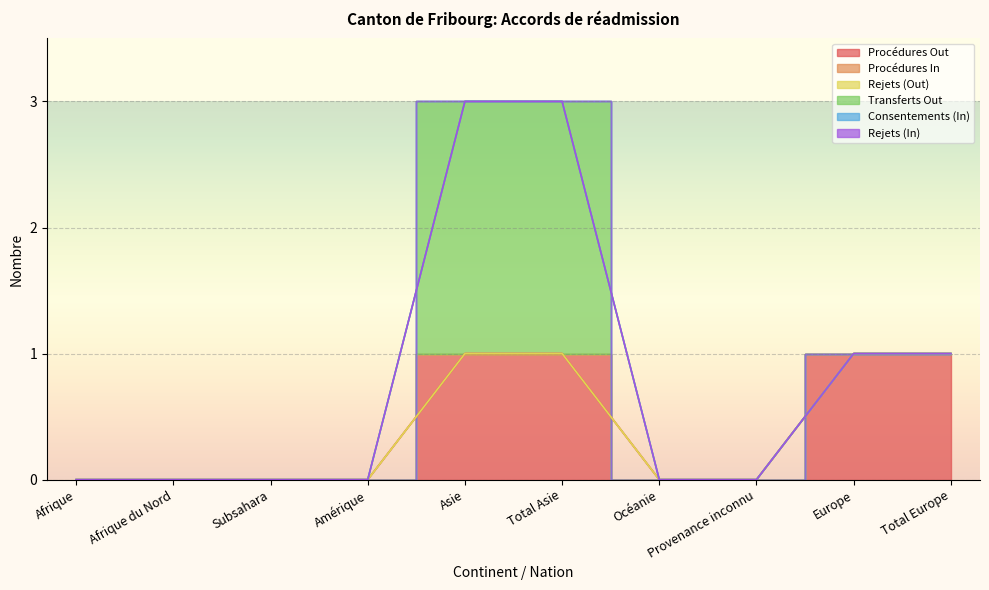

True or false: Procédures In and Procédures Out cross at least once.

False